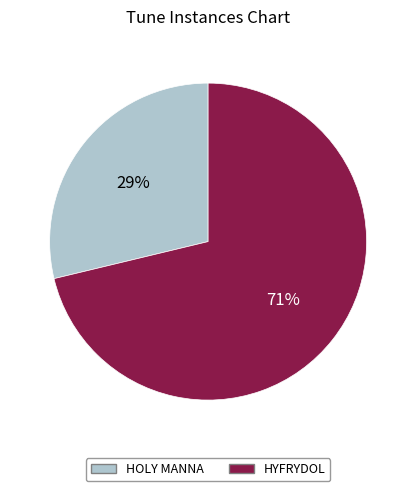

What is the largest slice in the pie chart?

HYFRYDOL